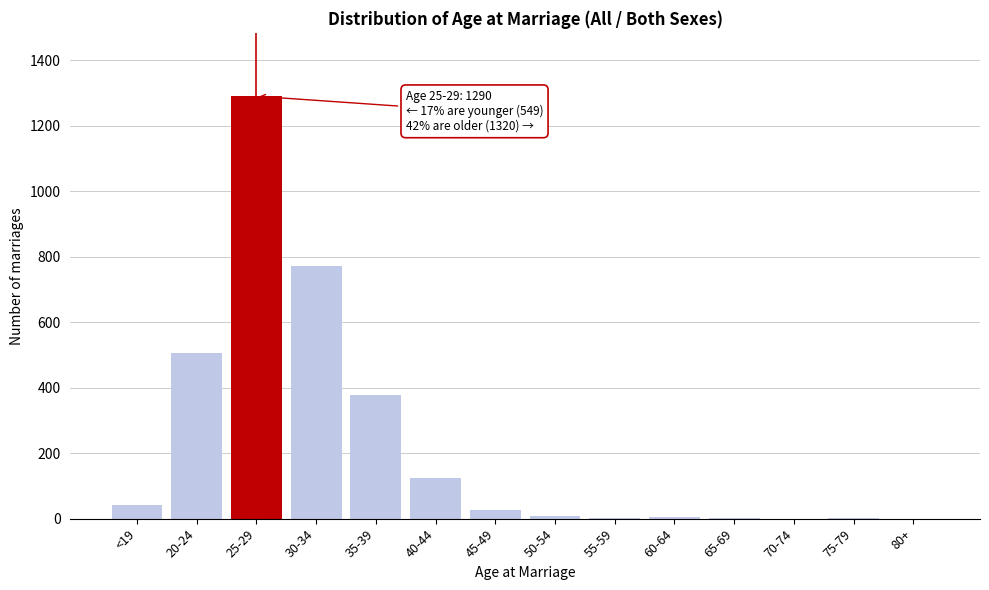

Between 70-74 and 20-24, which is larger?

20-24